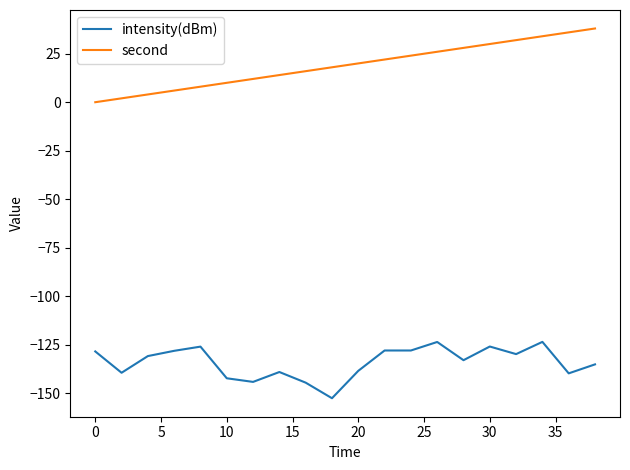

True or false: second and intensity(dBm) intersect in this chart.

False